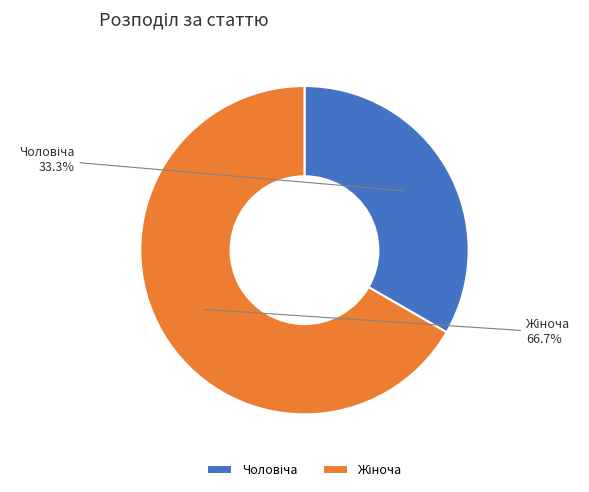

Does any single category account for the majority?

Yes